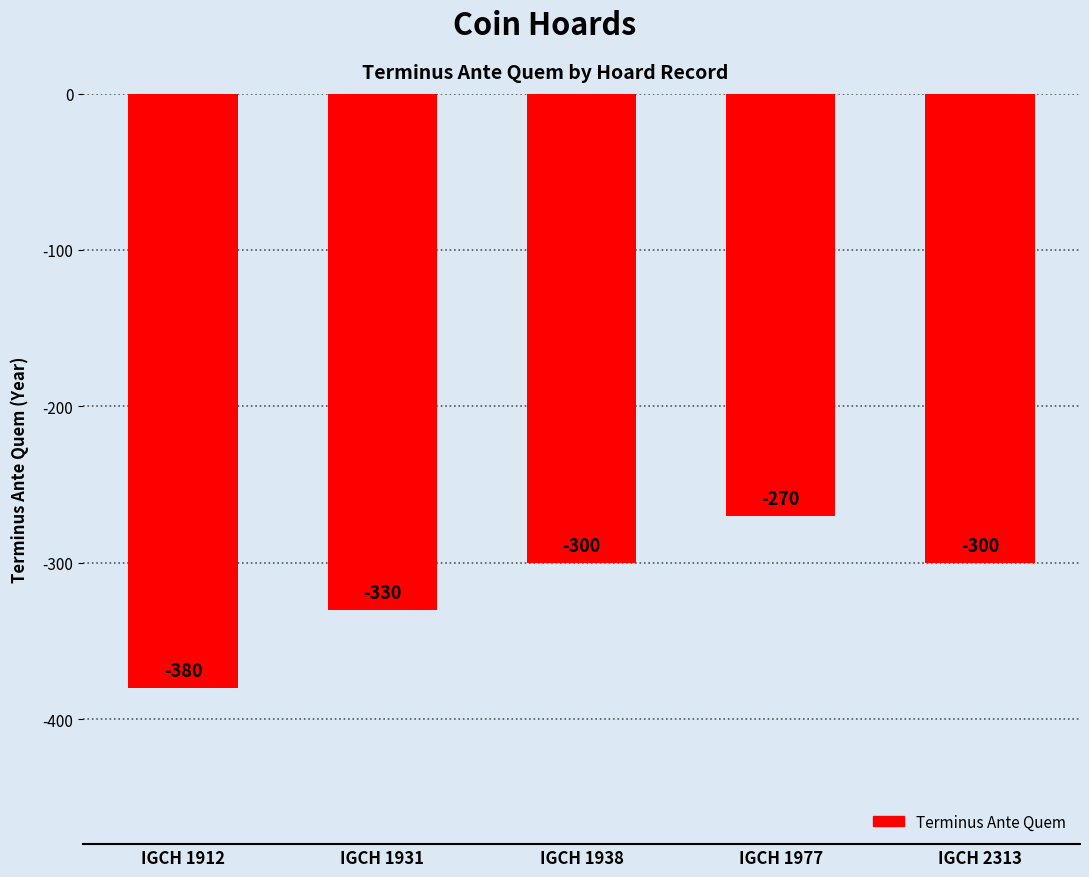

How many categories are shown in the chart?

5